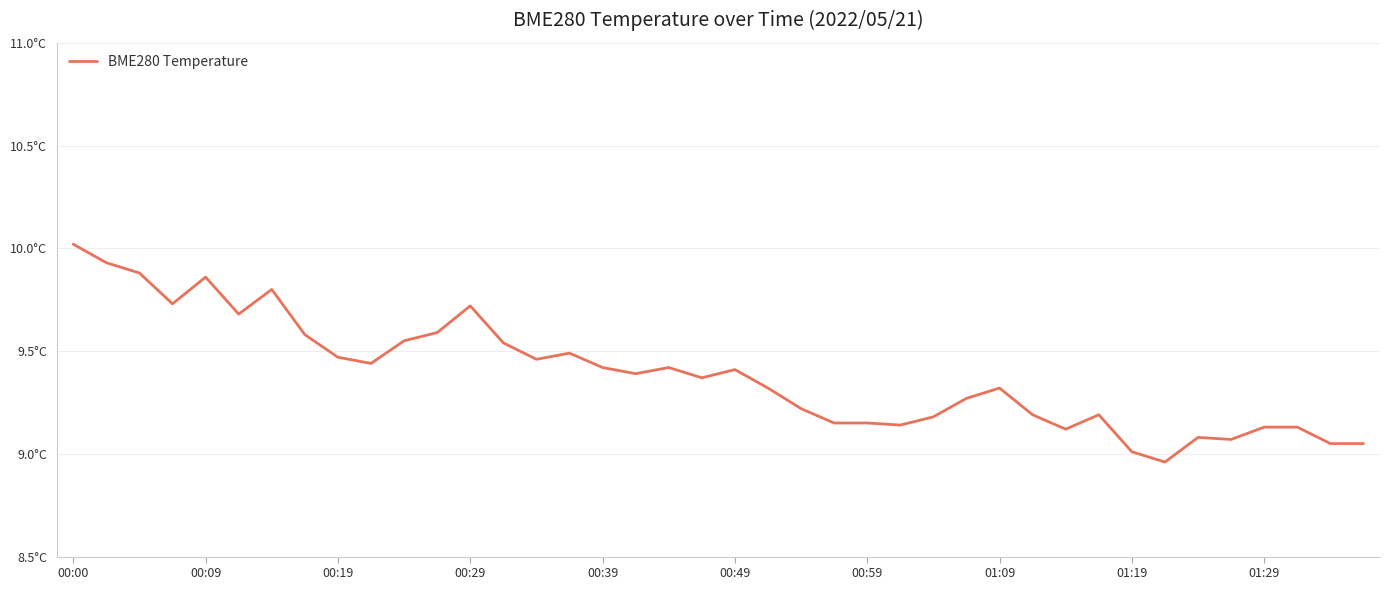

Is this an area chart (filled region under the line)?

No